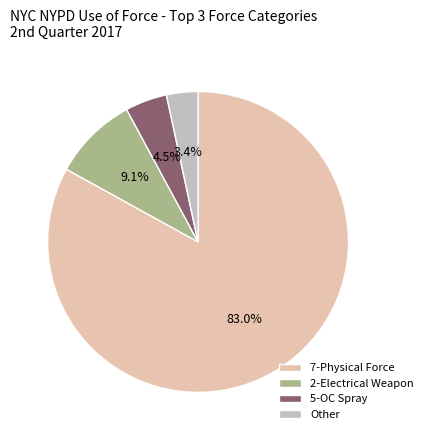

Is there a majority slice in this chart?

Yes